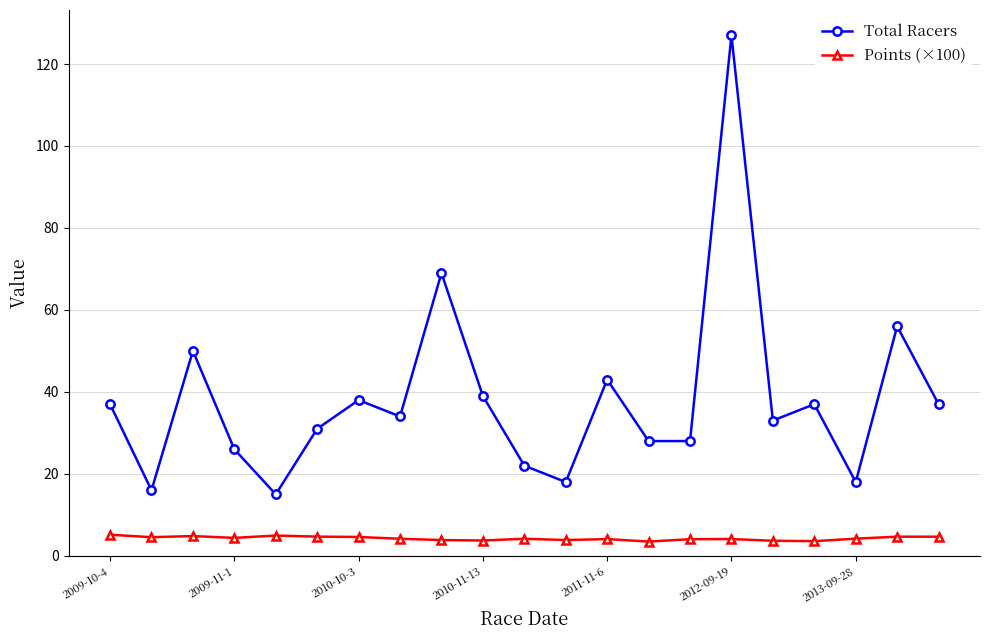

Which series has the widest spread of values?

Total Racers